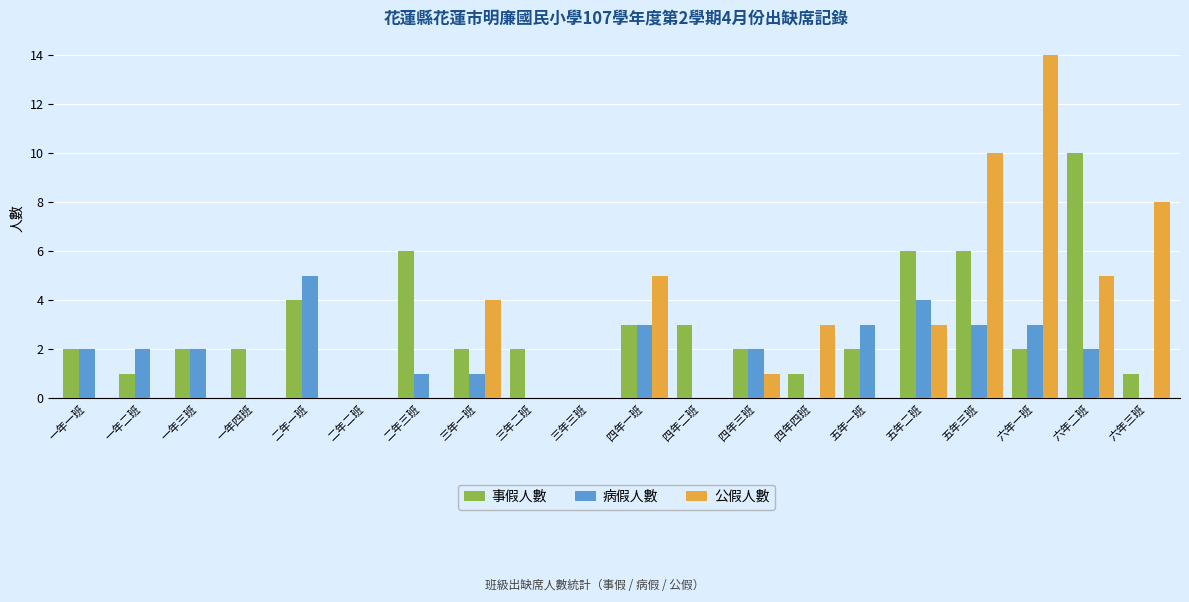

Where is 公假人數 nearest to the value 7?

六年三班